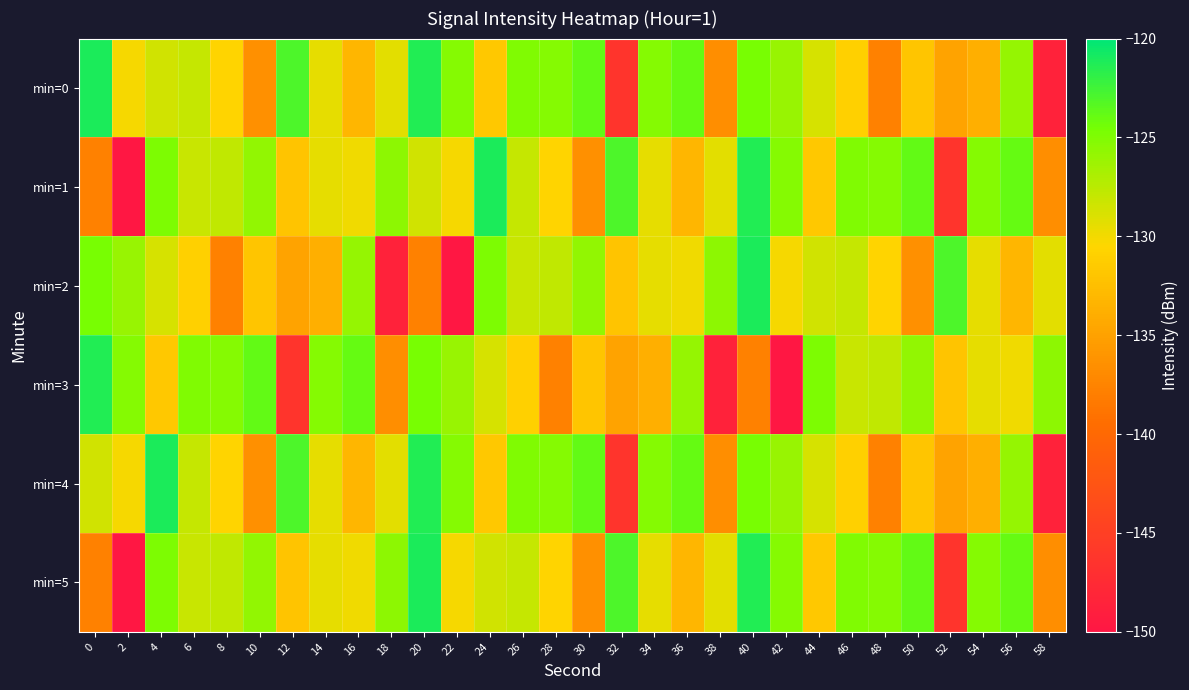

What is the spread (max minus min) of values at 22?

24.6